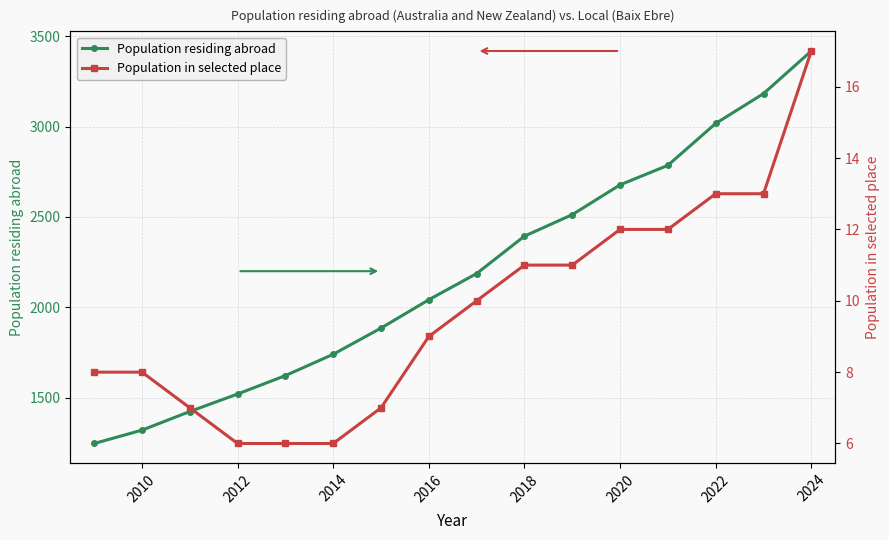

True or false: Population in selected place and Population residing abroad intersect in this chart.

False